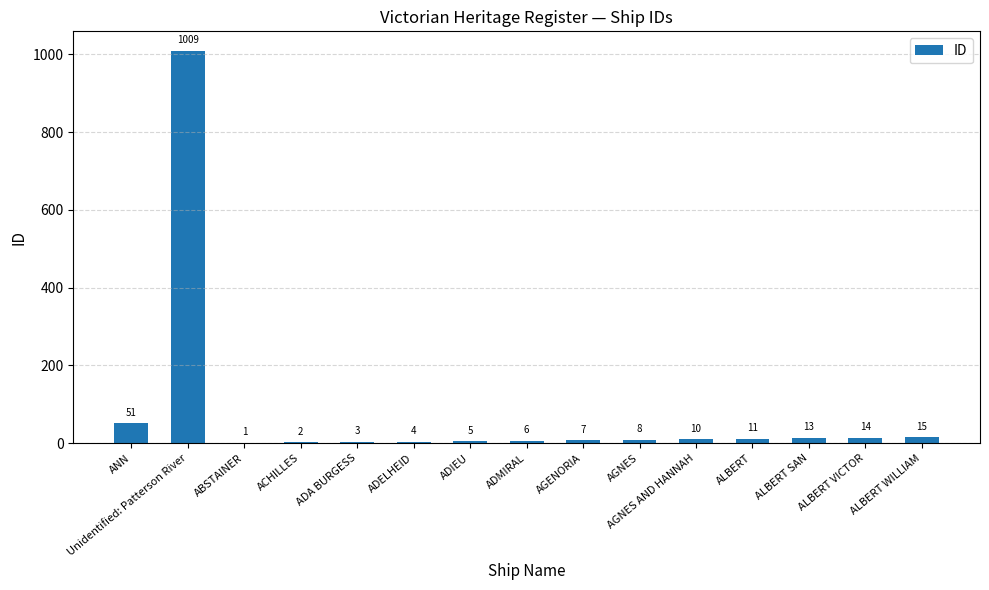

Where does the data first go above 8?

ANN